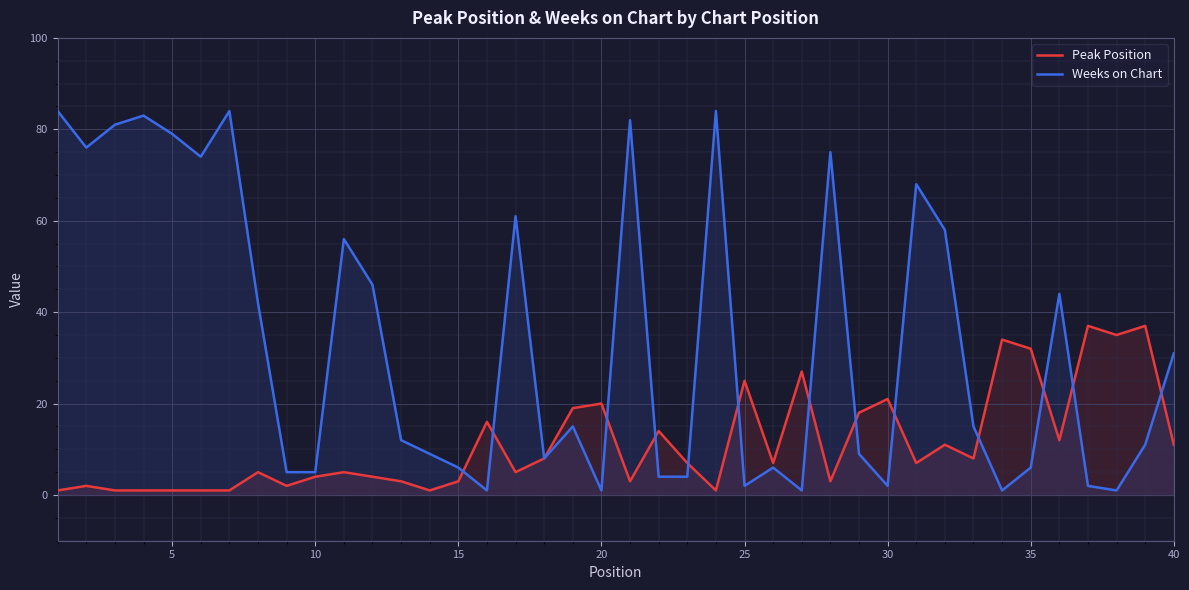

How many values in the Weeks on Chart series exceed 15?

18